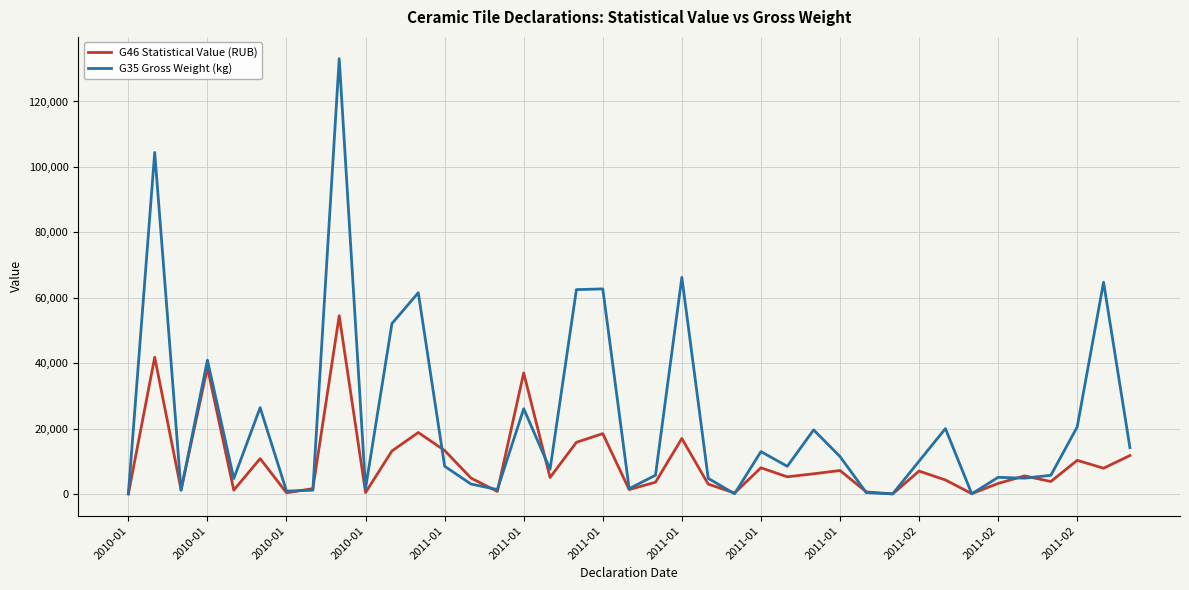

Which series ends up on top after the final intersection of G35 Gross Weight (kg) and G46 Statistical Value (RUB)?

G35 Gross Weight (kg)